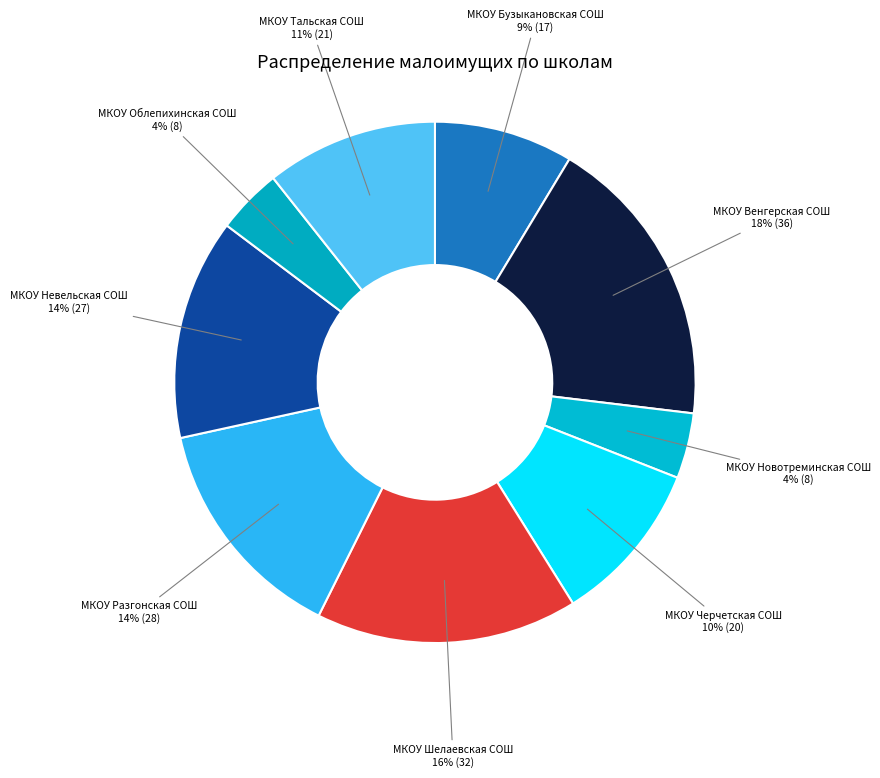

How many slices are in this pie chart?

9